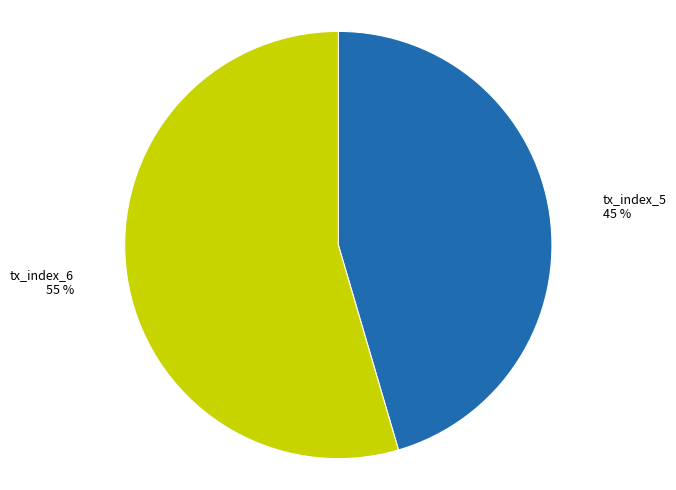

Which category accounts for the majority?

tx_index_6